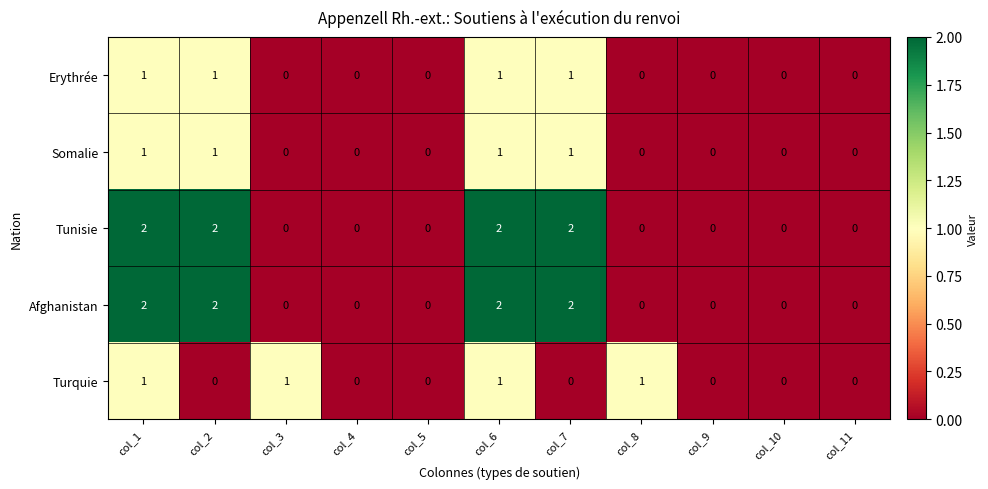

The value of Afghanistan at col_10 is 0. True or false?

True